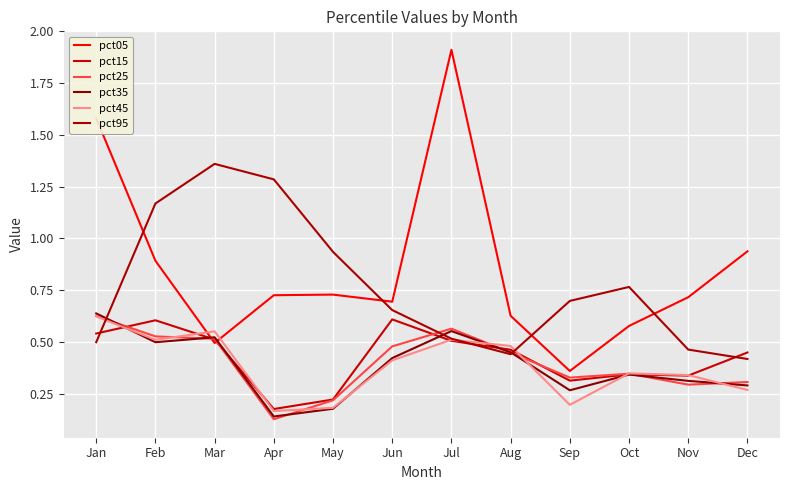

Reading right to left, transcribe all the data shown in this chart.

pct05: Dec=0.9	Nov=0.7	Oct=0.6	Sep=0.4	Aug=0.6	Jul=1.9	Jun=0.7	May=0.7	Apr=0.7	Mar=0.5	Feb=0.9	Jan=1.6
pct15: Dec=0.4	Nov=0.3	Oct=0.3	Sep=0.3	Aug=0.5	Jul=0.5	Jun=0.6	May=0.2	Apr=0.2	Mar=0.5	Feb=0.6	Jan=0.5
pct25: Dec=0.3	Nov=0.3	Oct=0.3	Sep=0.3	Aug=0.4	Jul=0.6	Jun=0.5	May=0.2	Apr=0.1	Mar=0.5	Feb=0.5	Jan=0.6
pct35: Dec=0.3	Nov=0.3	Oct=0.3	Sep=0.3	Aug=0.5	Jul=0.6	Jun=0.4	May=0.2	Apr=0.1	Mar=0.5	Feb=0.5	Jan=0.6
pct45: Dec=0.3	Nov=0.3	Oct=0.3	Sep=0.2	Aug=0.5	Jul=0.5	Jun=0.4	May=0.2	Apr=0.2	Mar=0.6	Feb=0.5	Jan=0.6
pct95: Dec=0.4	Nov=0.5	Oct=0.8	Sep=0.7	Aug=0.4	Jul=0.5	Jun=0.7	May=0.9	Apr=1.3	Mar=1.4	Feb=1.2	Jan=0.5